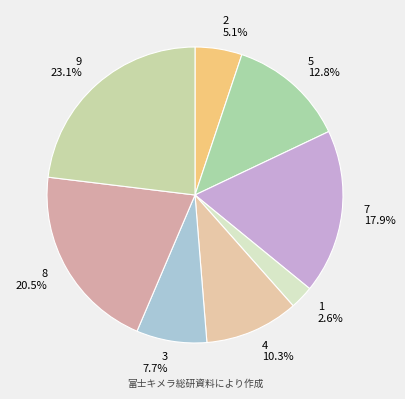

To the nearest percent, what is the difference between the 8 and 4 slice percentages?

10%